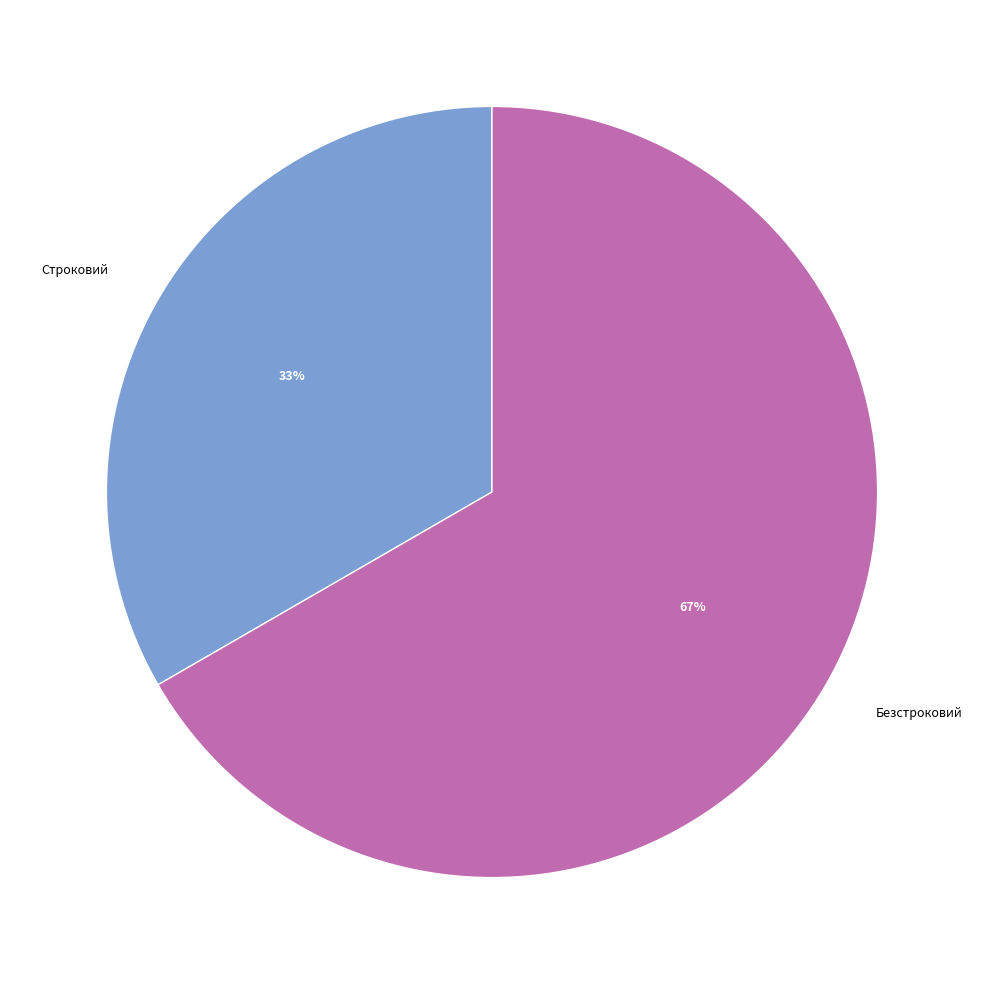

To the nearest percent, what is the combined percentage of Строковий and Безстроковий?

100%